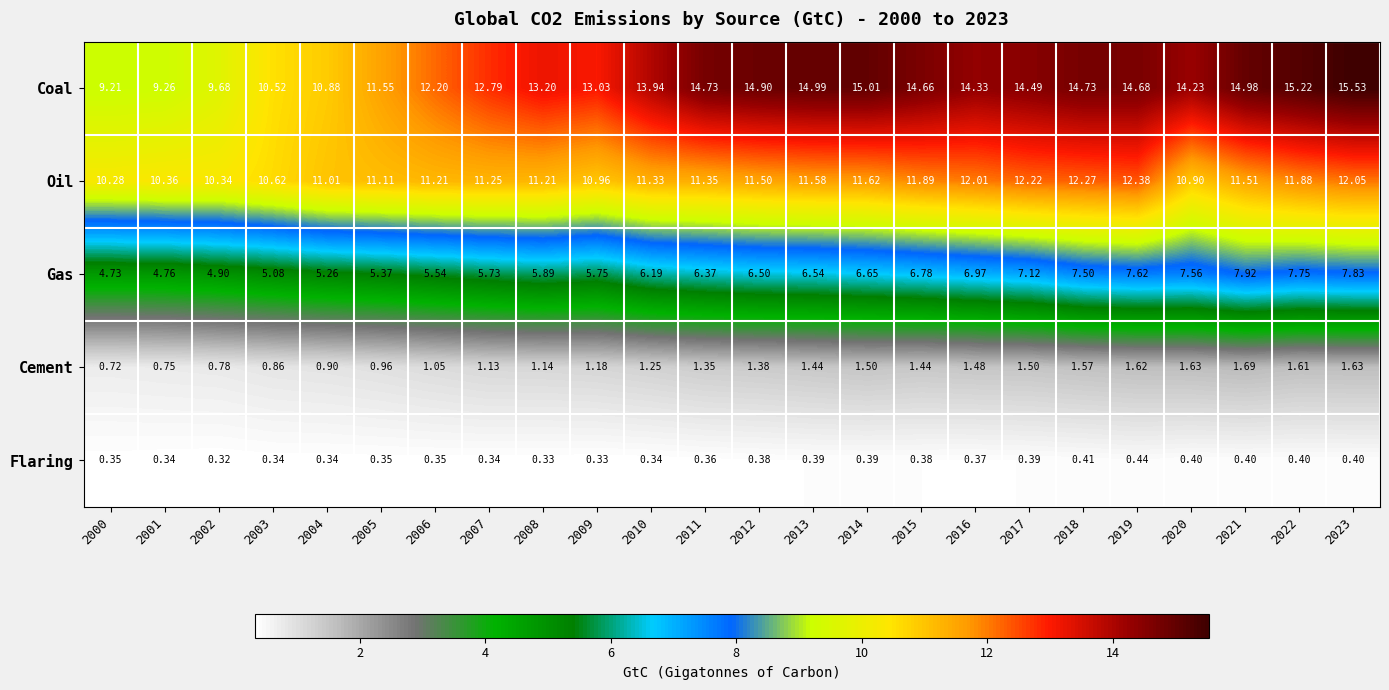

List the series in order of their peak value, highest first.

Coal, Oil, Gas, Cement, Flaring